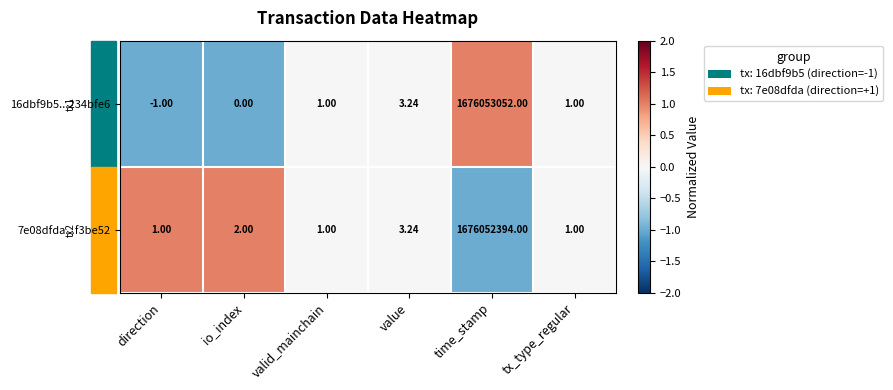

Which label corresponds to the largest value in the chart?

time_stamp